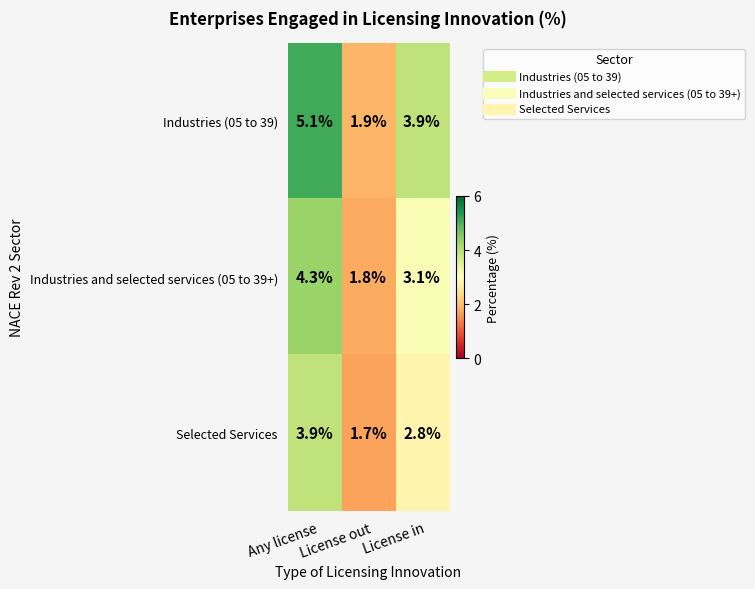

Which series has the largest range (max minus min)?

Industries (05 to 39)